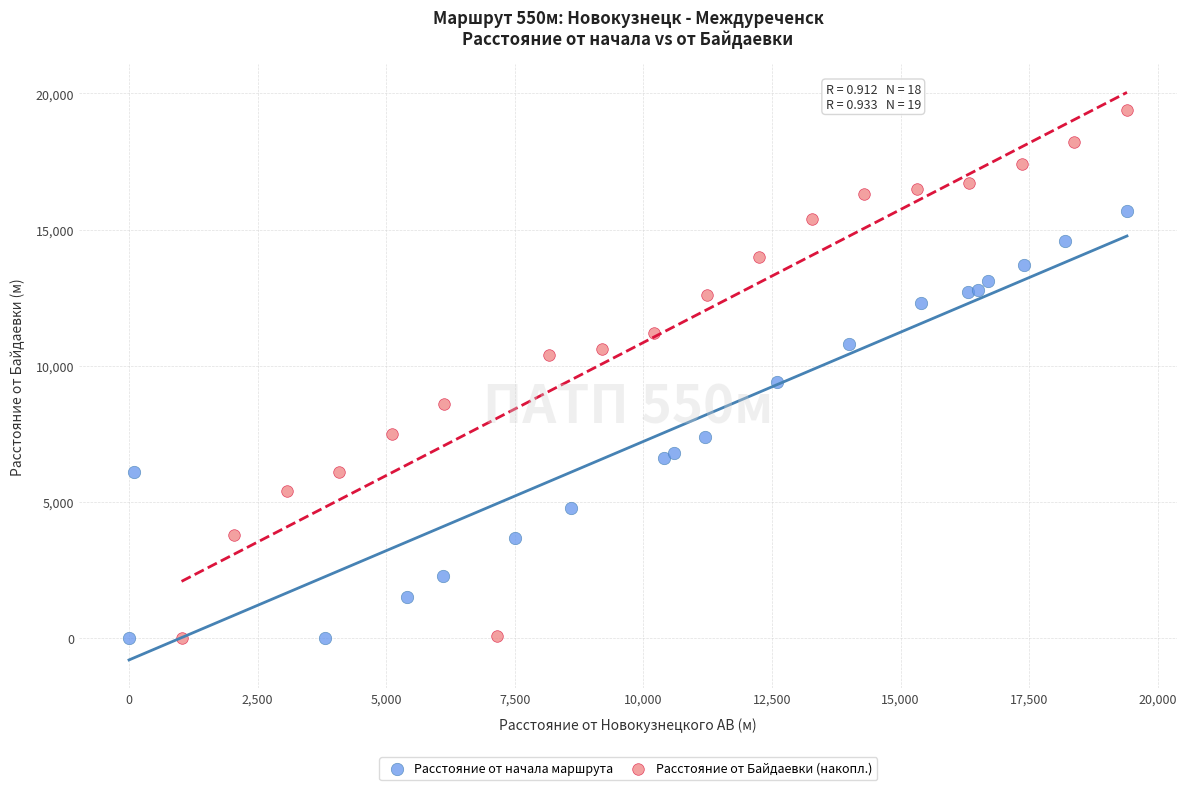

Which series reaches the maximum Y coordinate?

Расстояние от Байдаевки (накопл.)